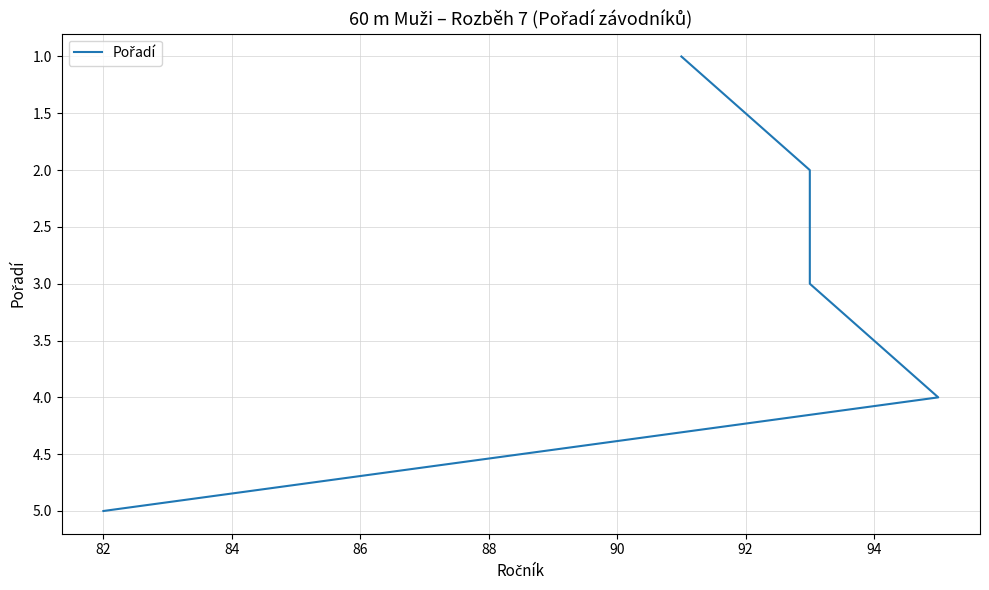

What is the smallest value displayed?

1